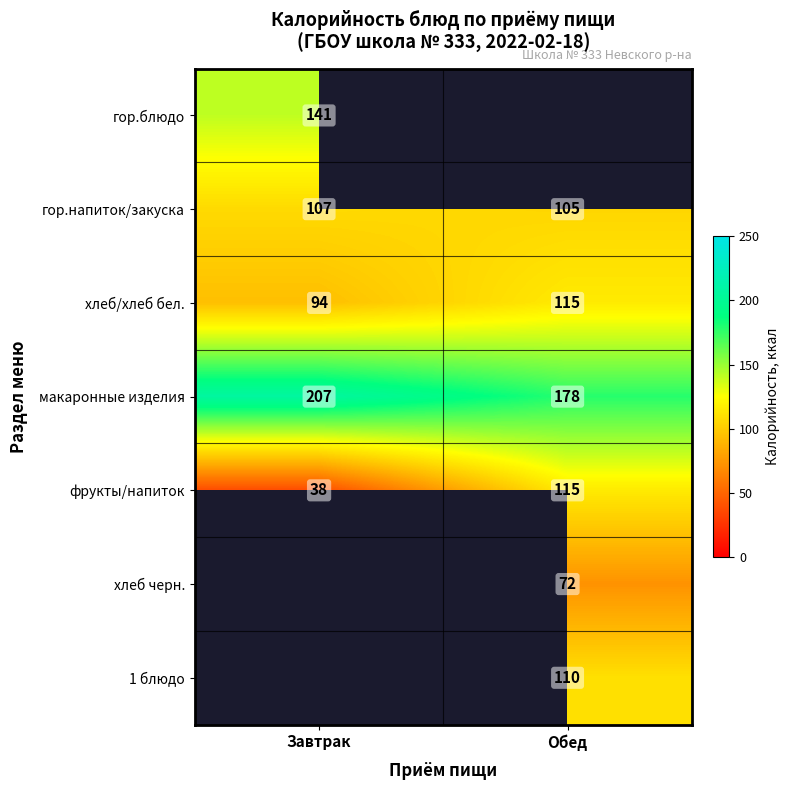

What is the approximate value of фрукты/напиток at Обед?

115